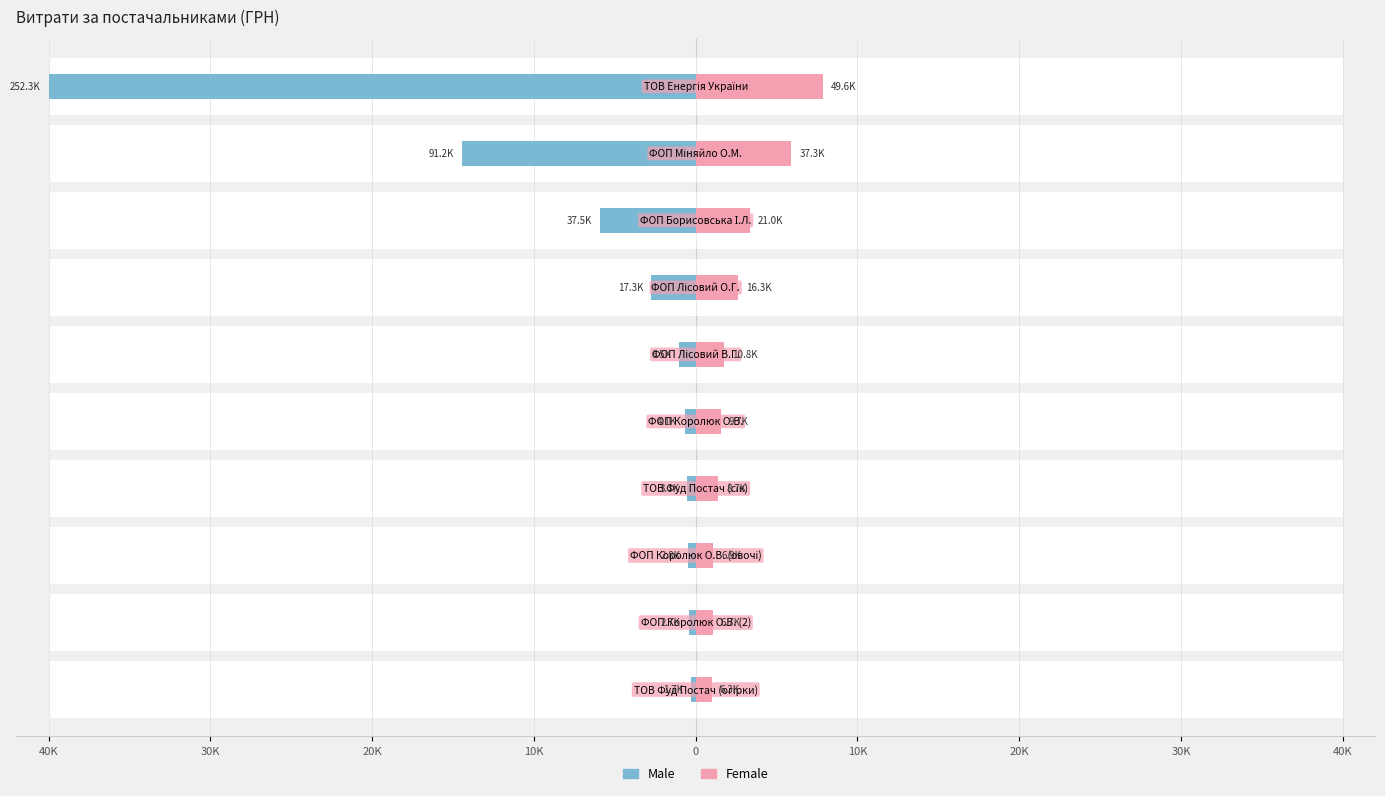

Rank the series at 10K from lowest to highest value.

Male, Female